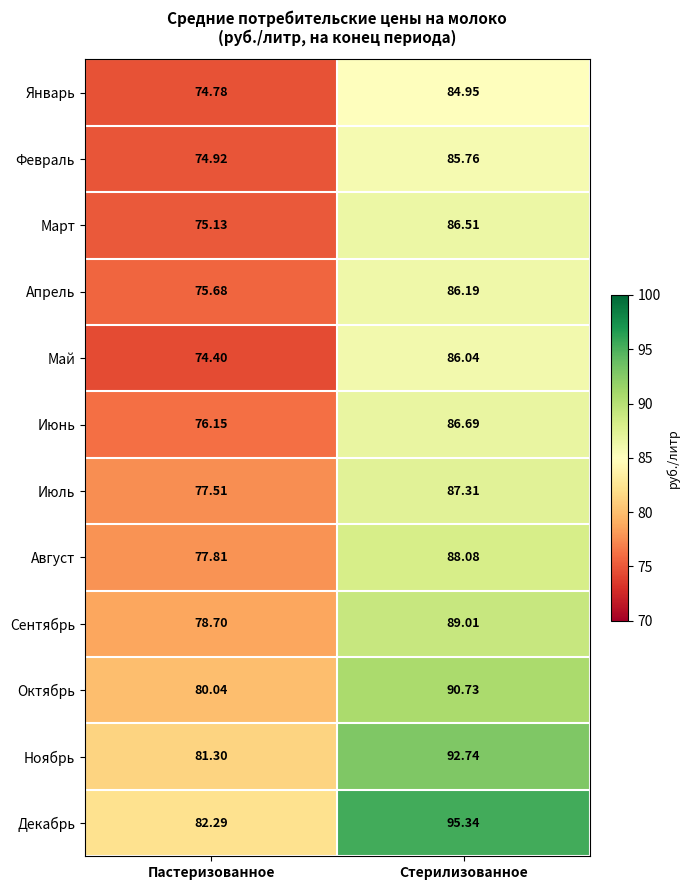

Rank the series by their maximum value, from lowest to highest.

Январь, Февраль, Май, Апрель, Март, Июнь, Июль, Август, Сентябрь, Октябрь, Ноябрь, Декабрь